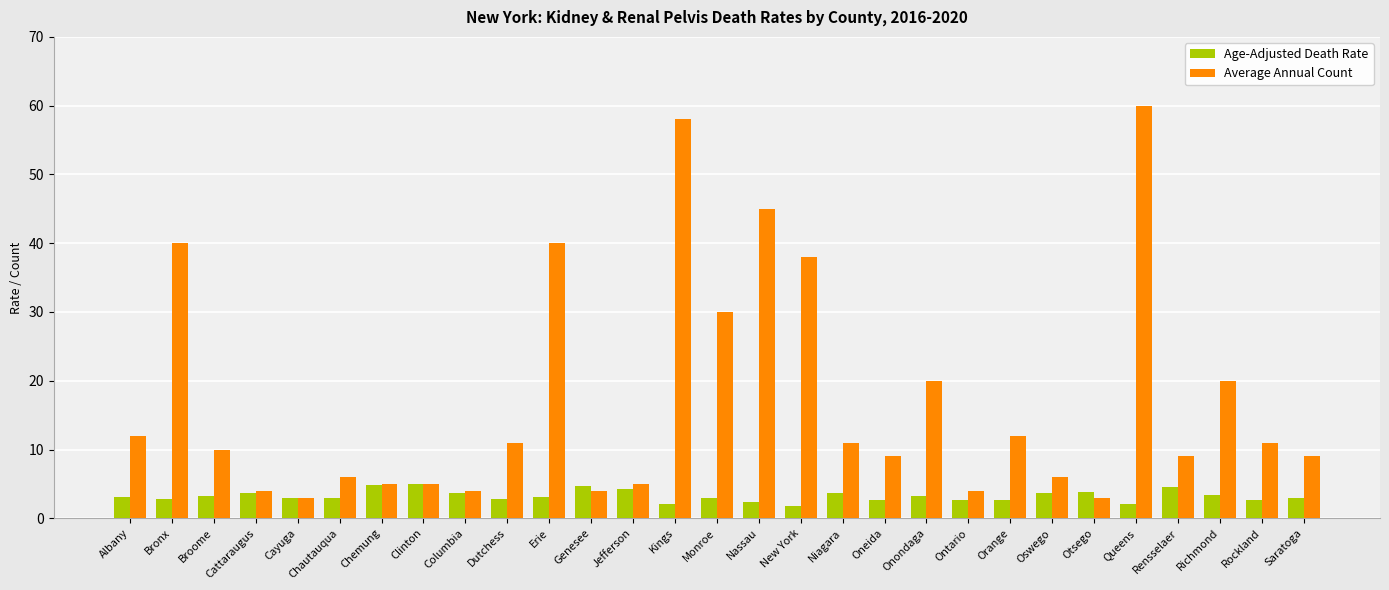

Which series has the widest spread of values?

Average Annual Count